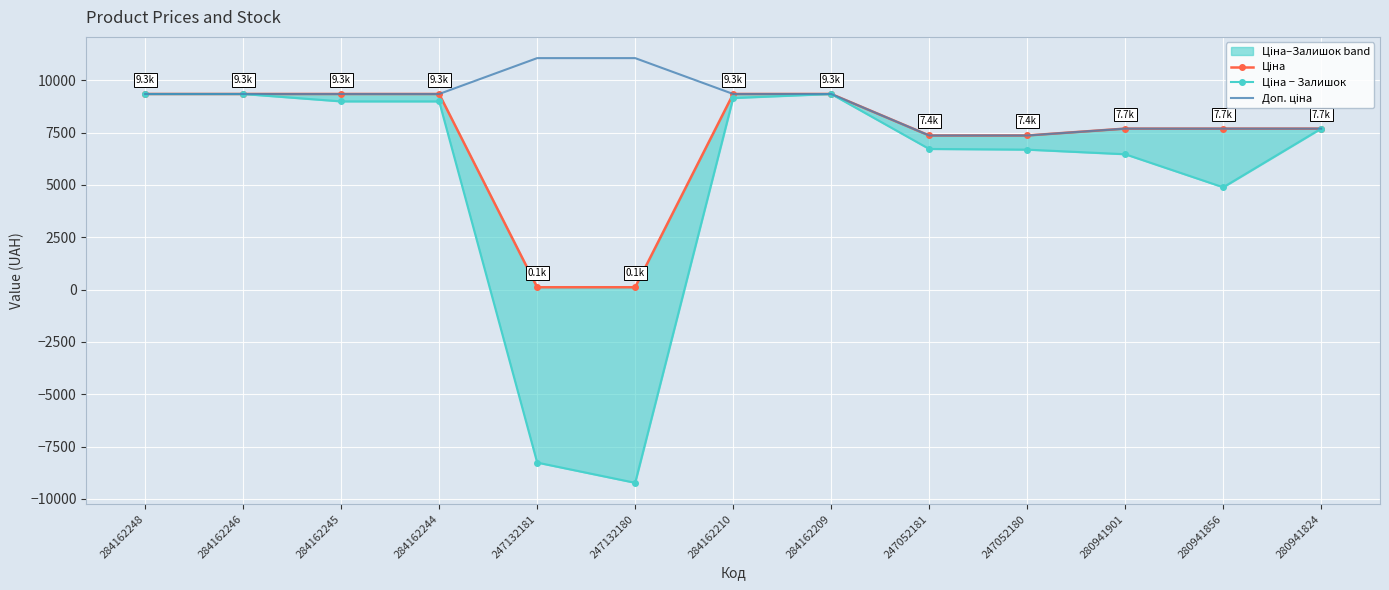

What is the difference between the second highest and second lowest values in the Ціна series?

9231.4